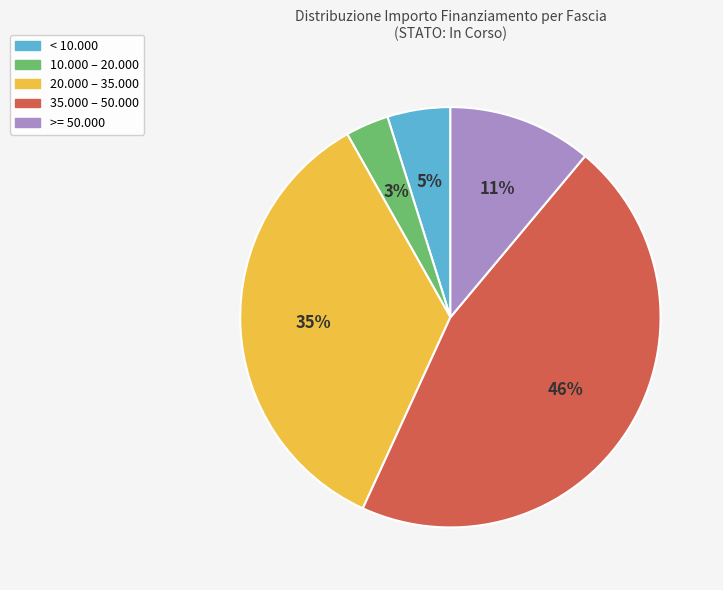

Is there any slice that represents more than half of the pie?

No